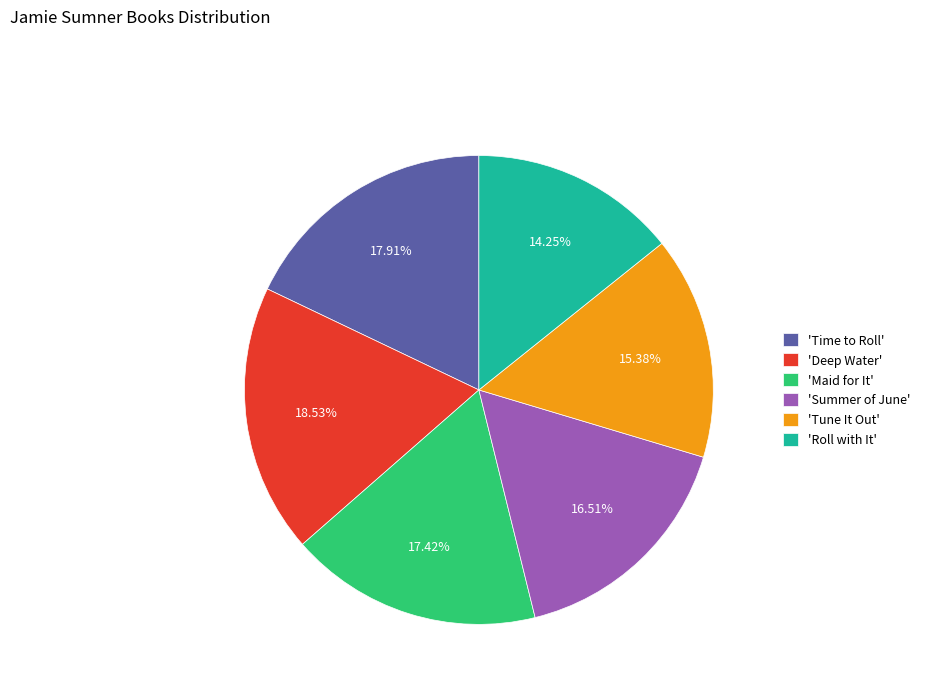

Is the sum of 'Roll with It' and 'Summer of June' greater than half?

No